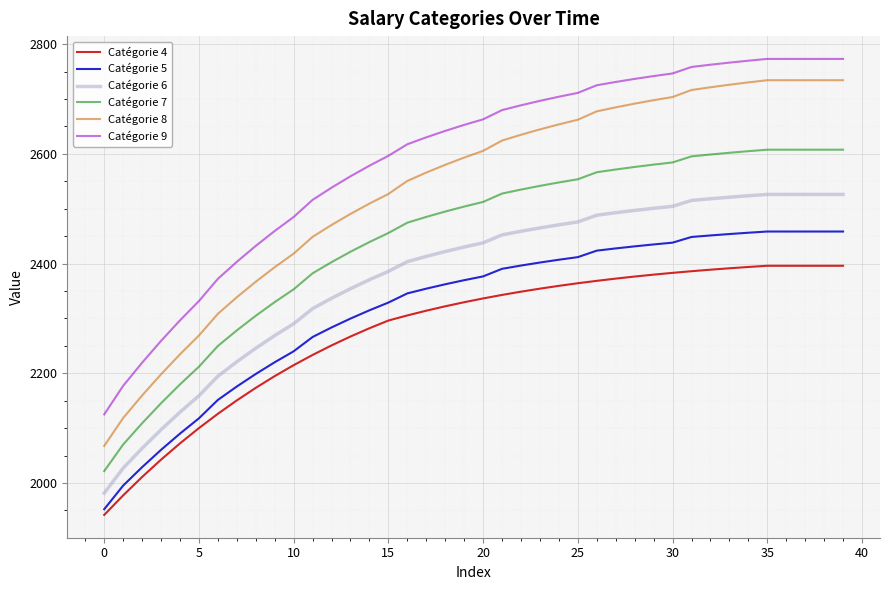

True or false: Catégorie 5 and Catégorie 4 intersect in this chart.

False